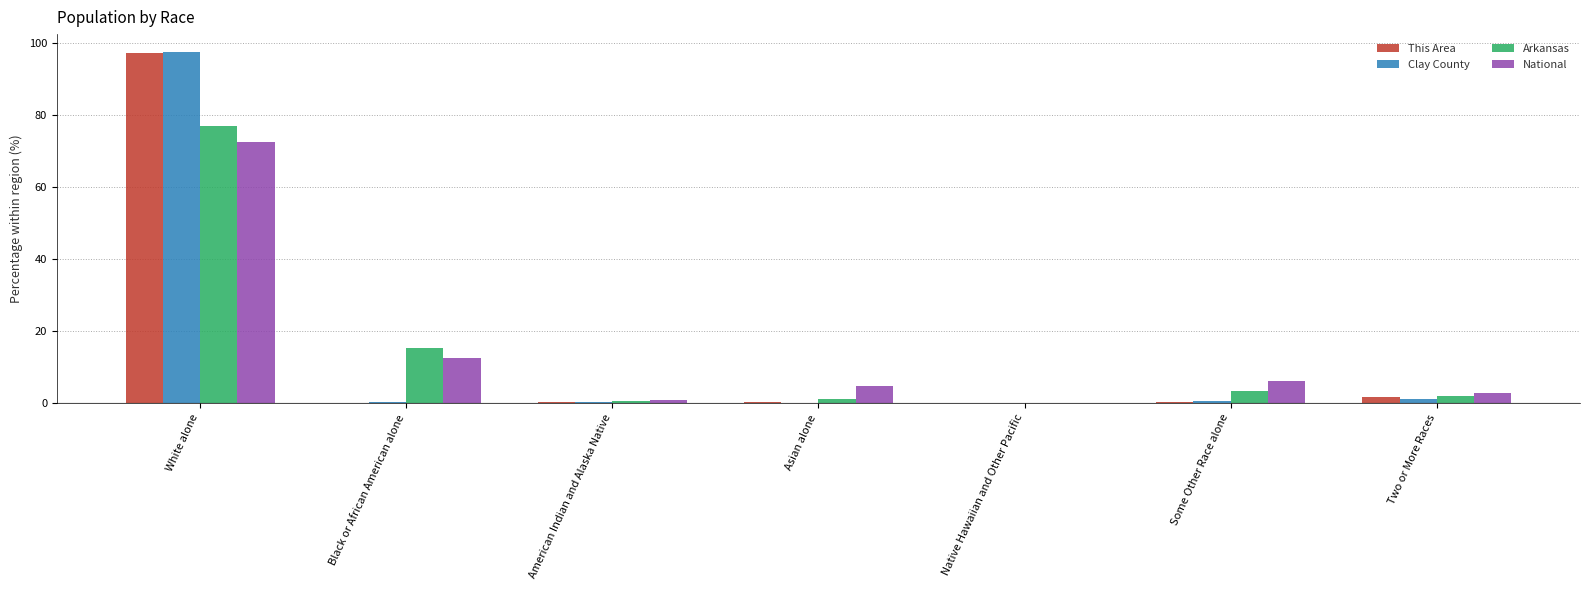

At which category is the sum across all series the highest?

White alone